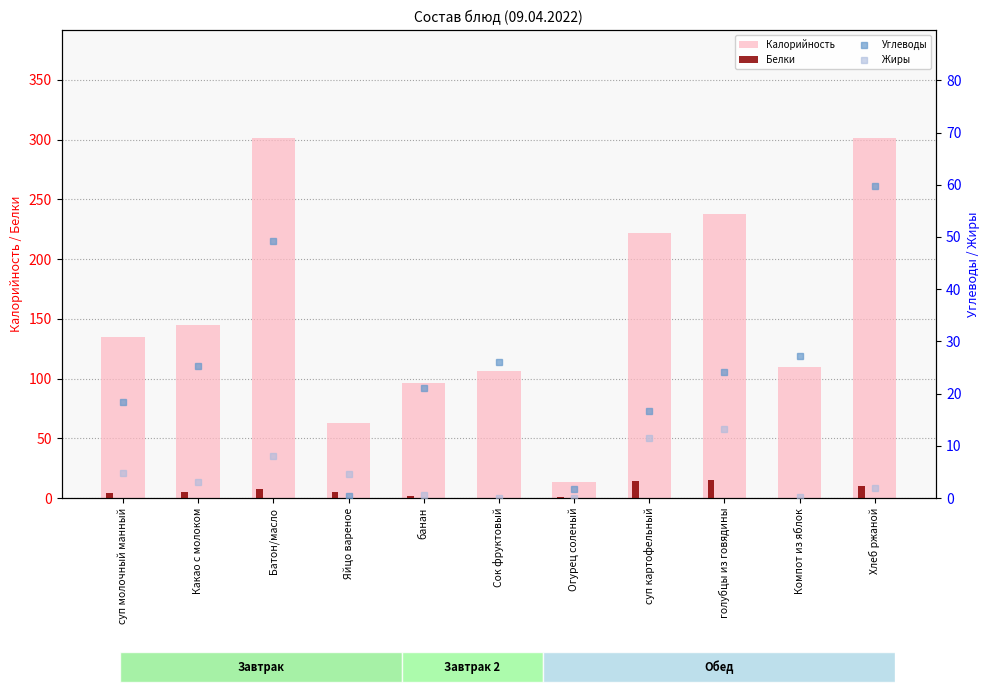

Between голубцы из говядины and Хлеб ржаной, which series saw the biggest shift?

Калорийность